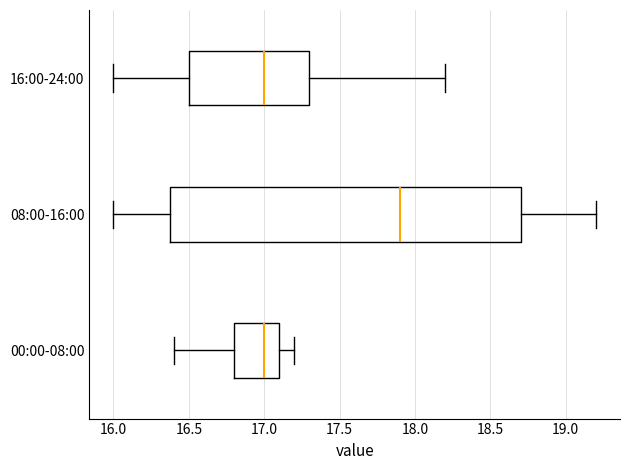

Which box has the furthest to the right median line?

08:00-16:00